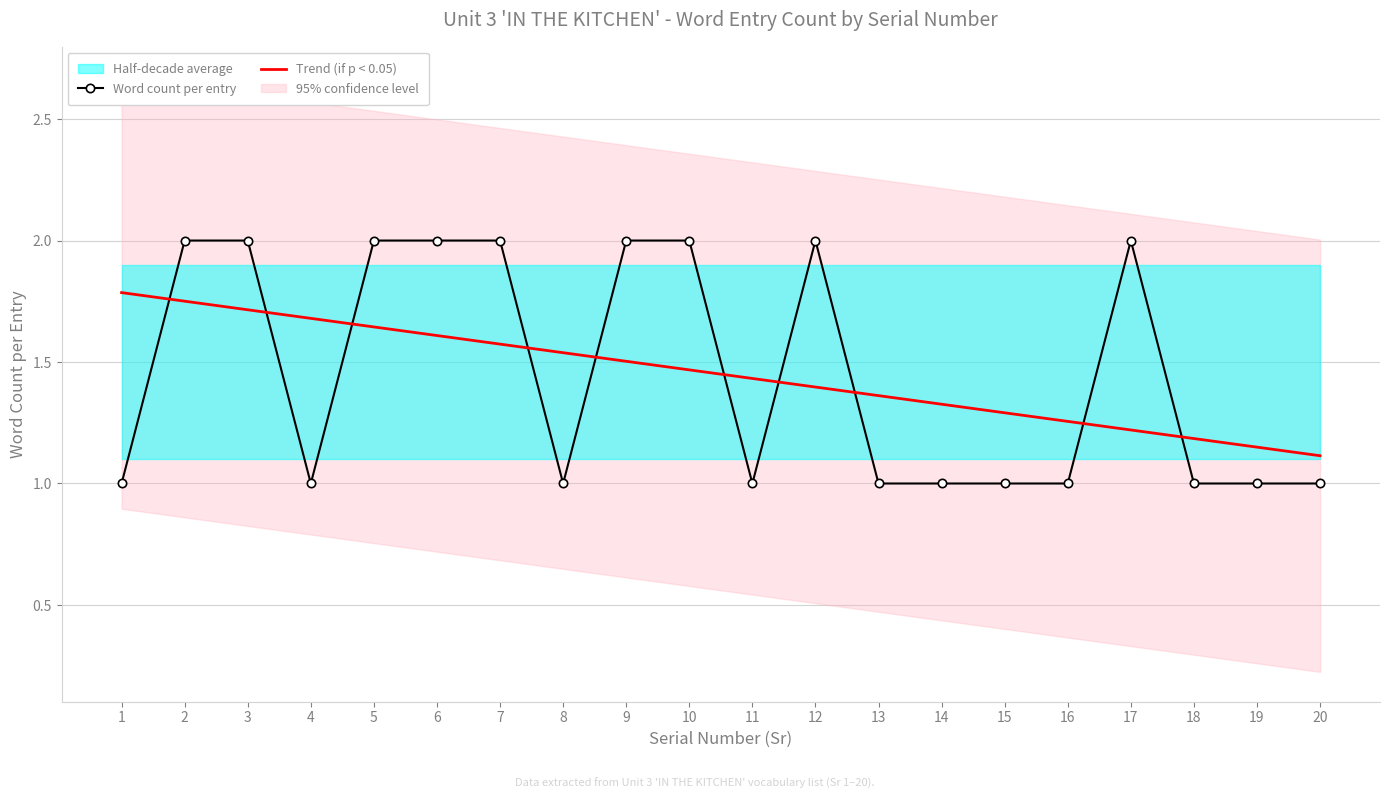

True or false: Word count per entry and Trend (if p < 0.05) intersect in this chart.

True